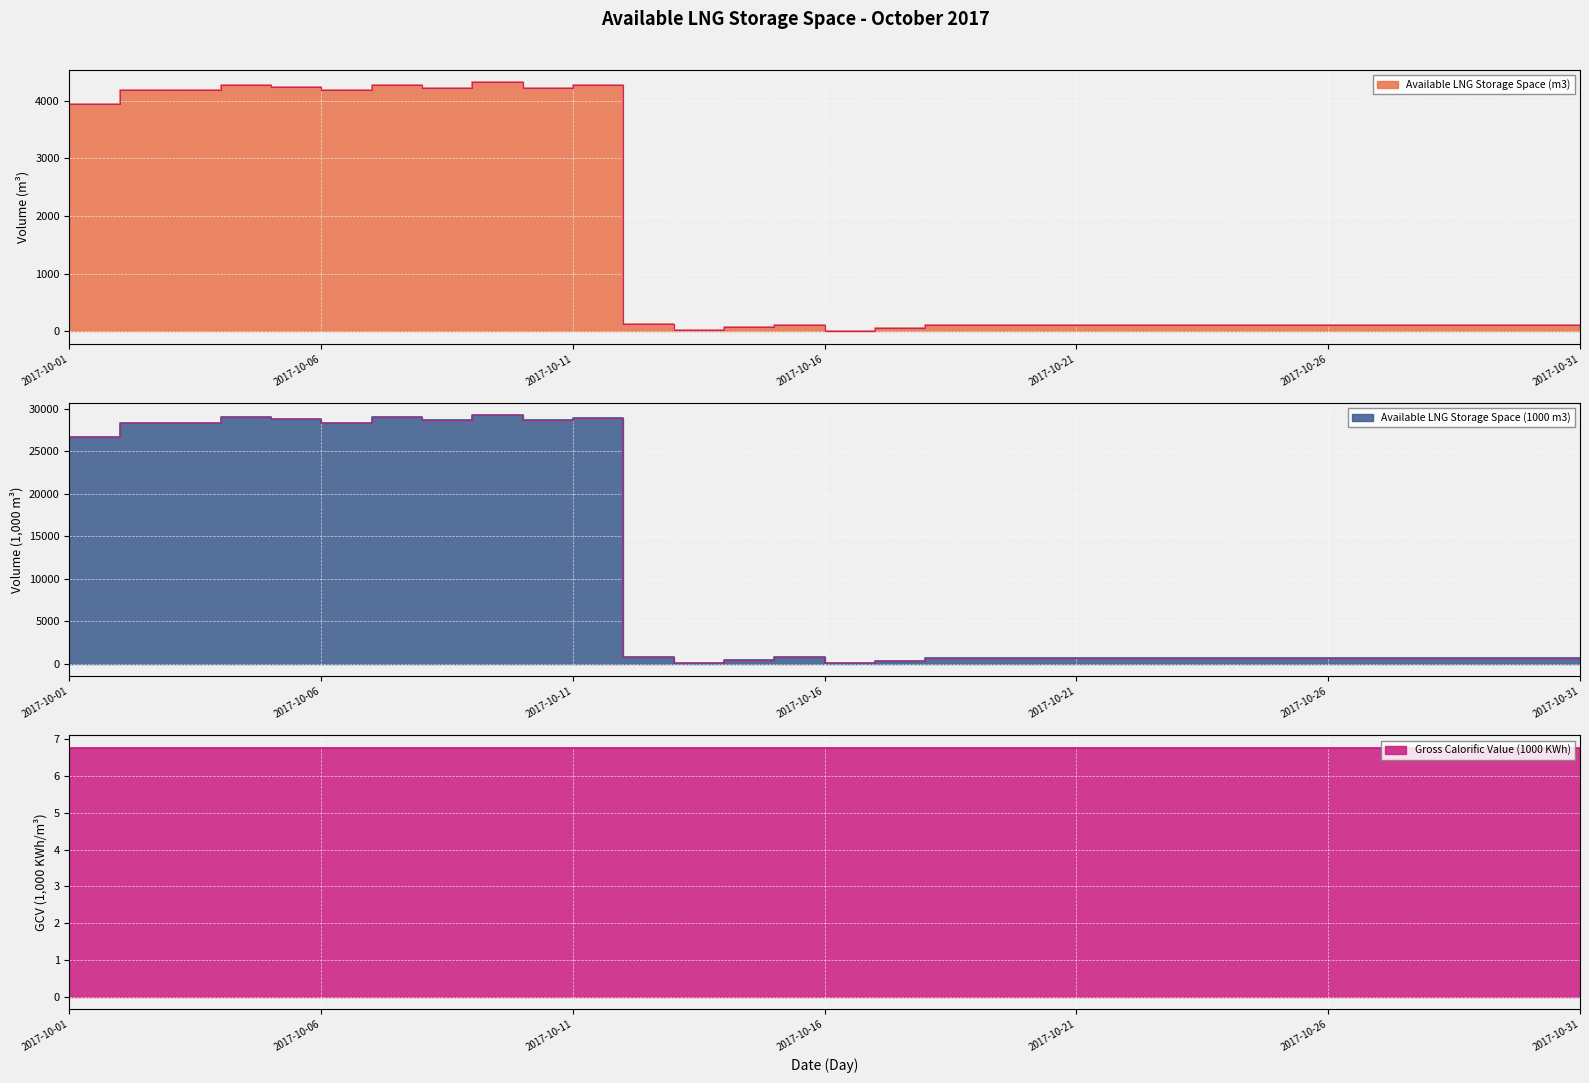

Which has a higher value, 2017-10-19 or 2017-10-04?

2017-10-04